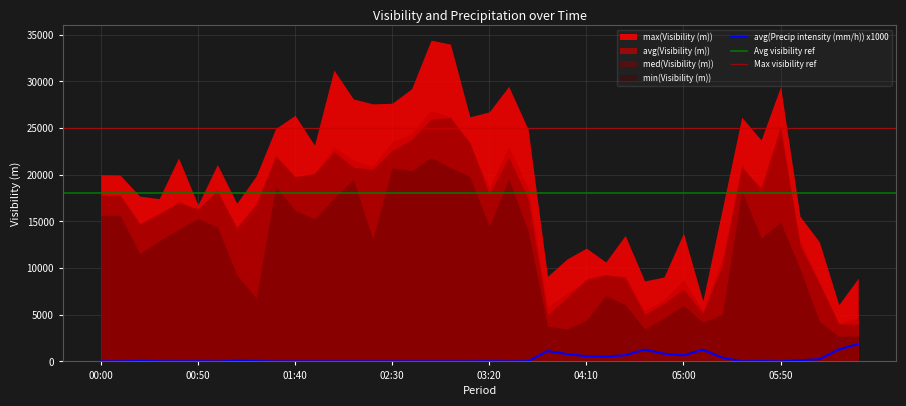

What is the average value of the avg(Precip intensity (mm/h)) x1000 series?

295